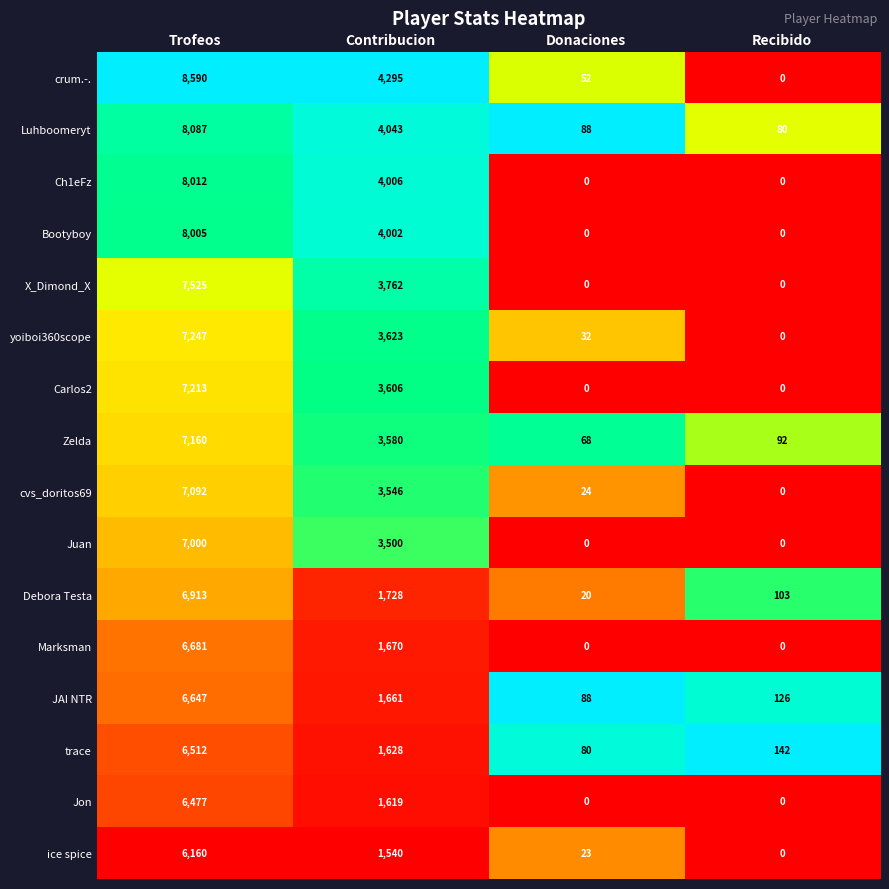

What is the difference between the Debora Testa values at Trofeos and Recibido?

6810